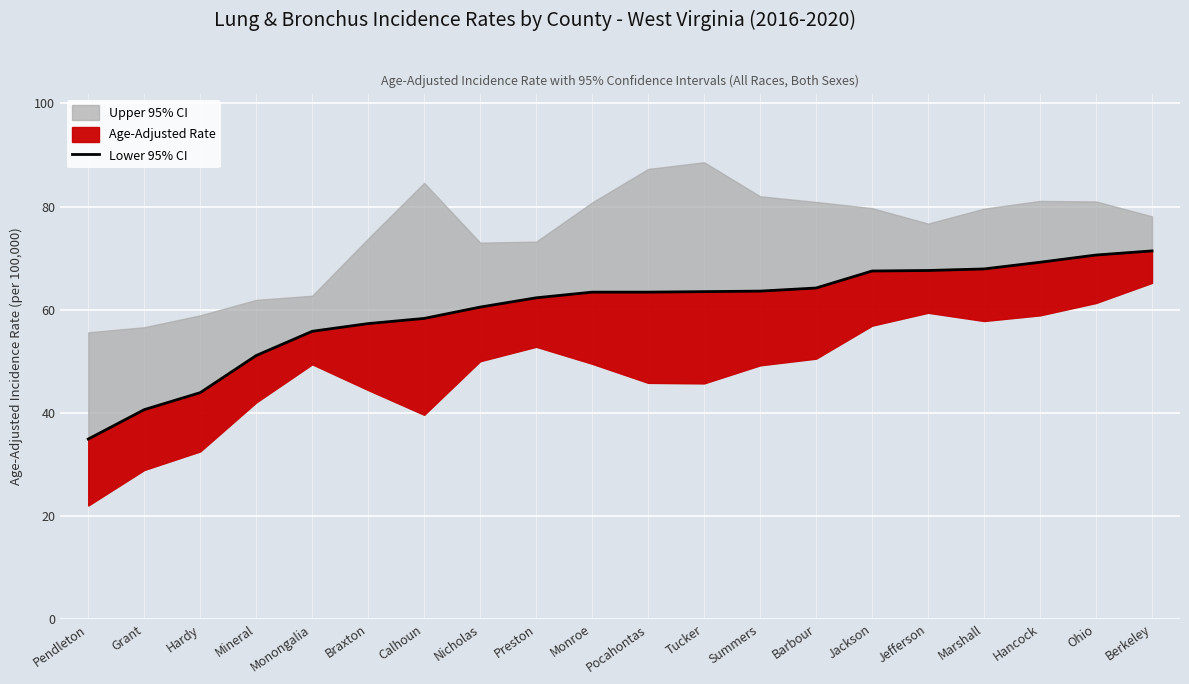

Where does the data first go above 63?

Monroe